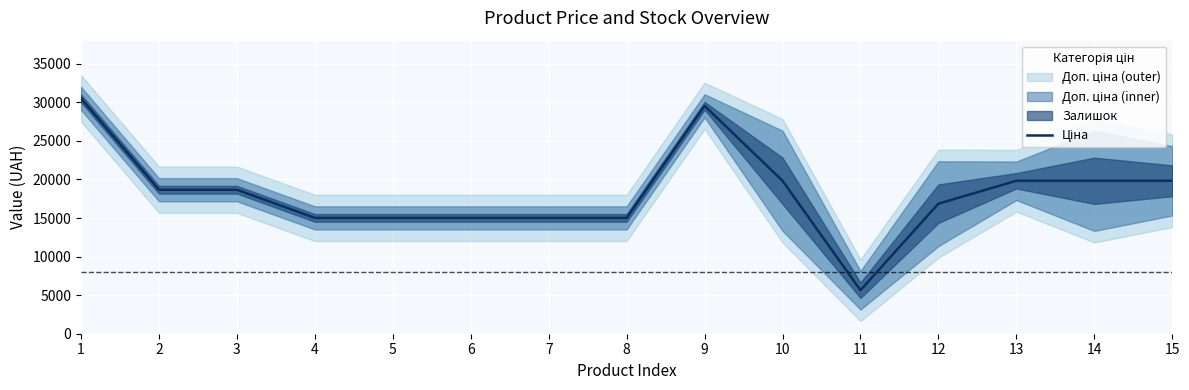

Where is the first local minimum?

11